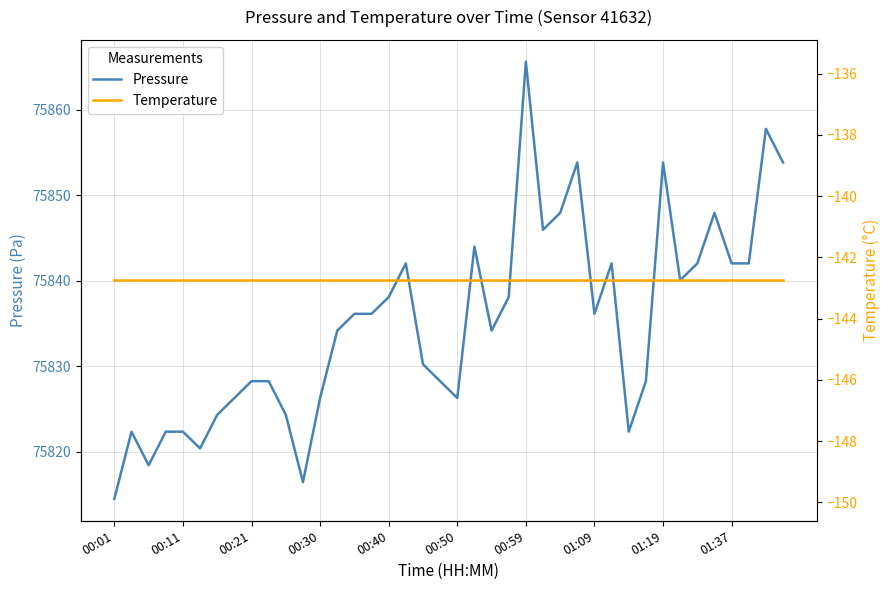

True or false: Pressure and Temperature cross at least once.

False